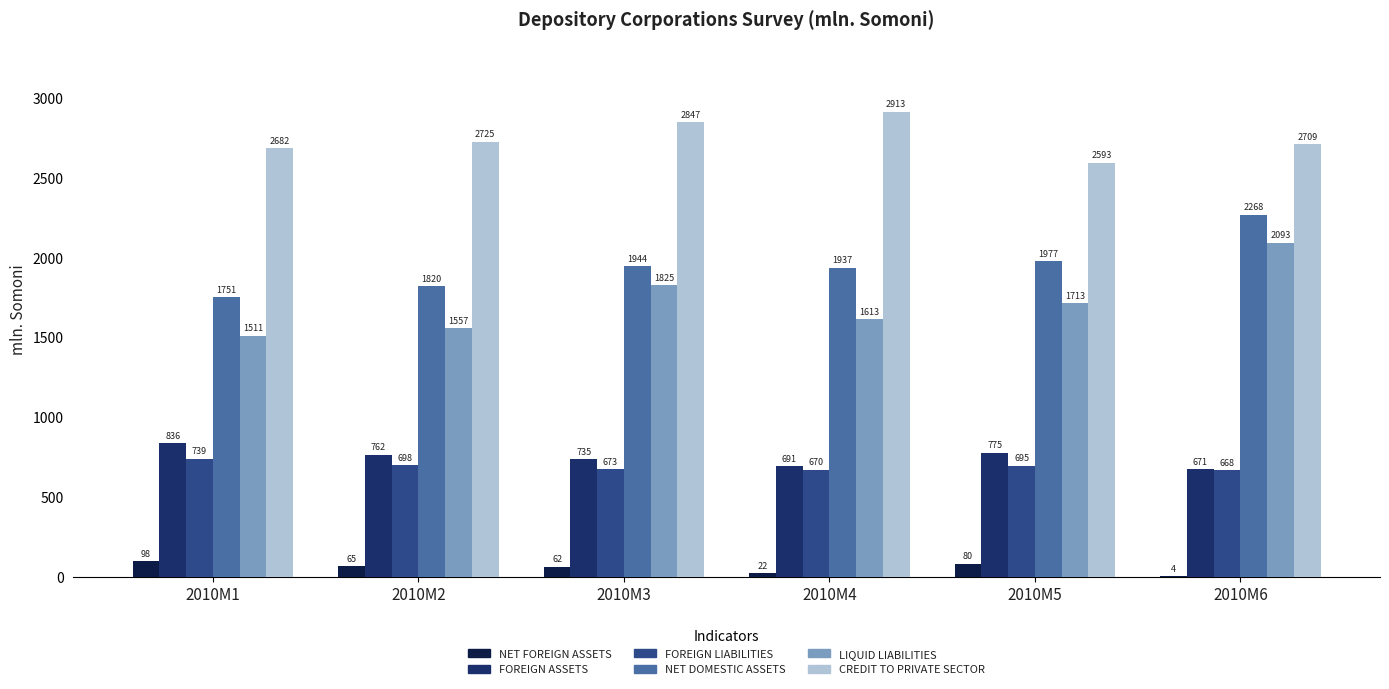

What is the greatest value displayed?

2912.7